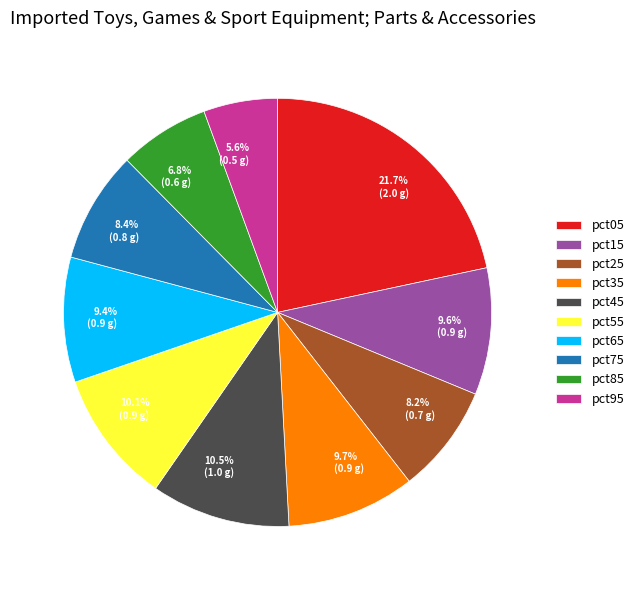

How many segments does this pie chart have?

10